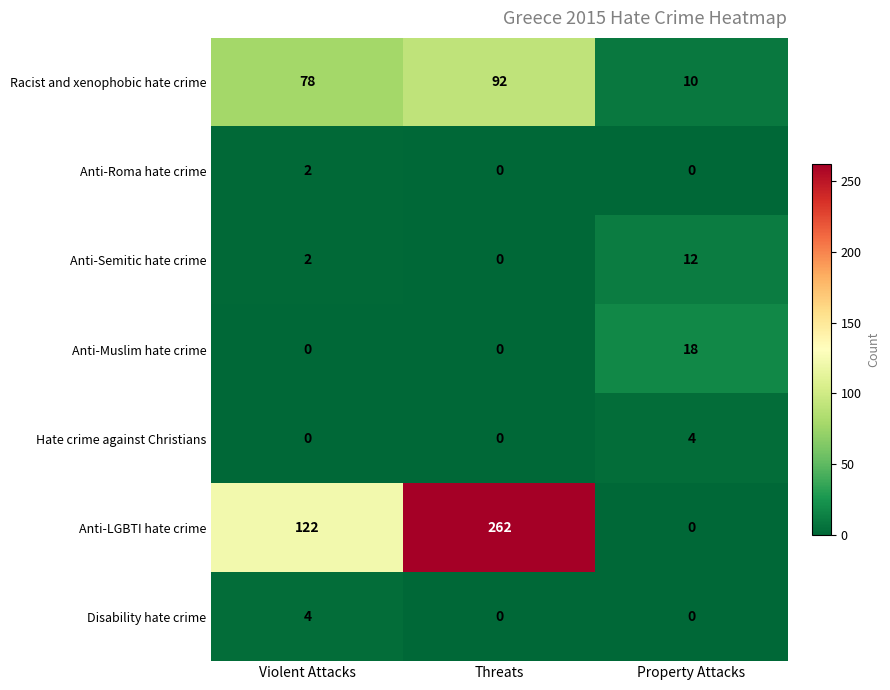

How many distinct data groups are displayed?

7